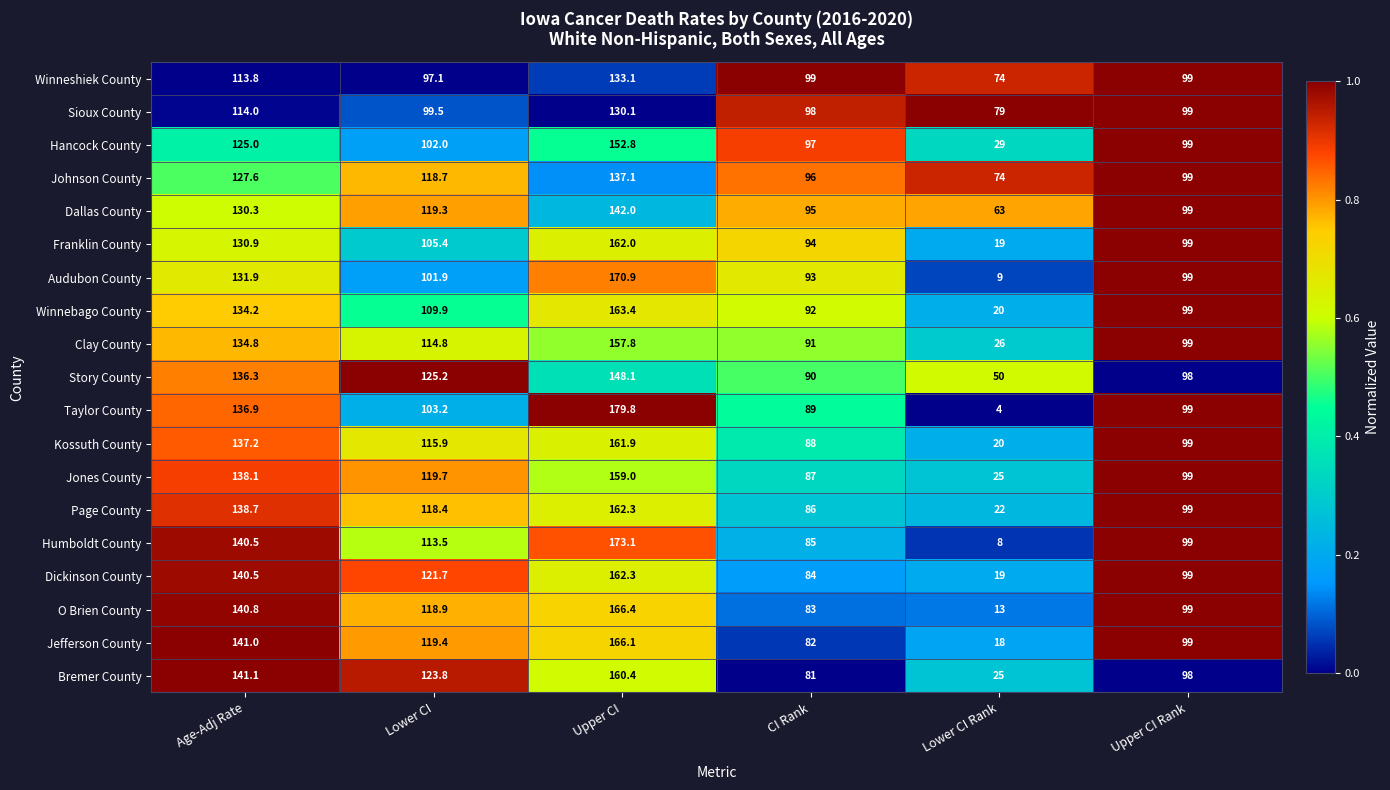

What is the approximate value of Winnebago County at CI Rank?

92.0